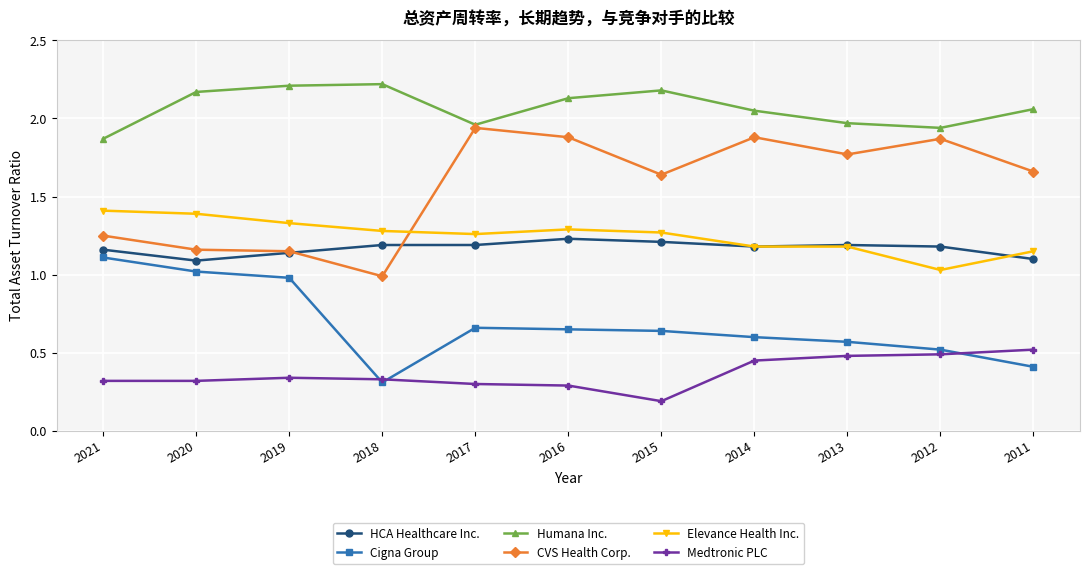

What are all the series names shown in the legend?

HCA Healthcare Inc., Cigna Group, Humana Inc., CVS Health Corp., Elevance Health Inc., Medtronic PLC